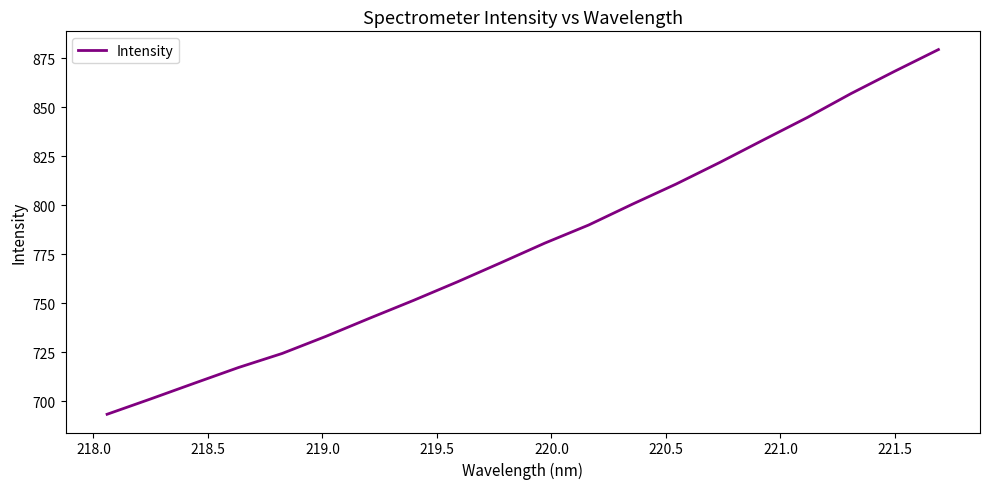

What is the maximum value shown in the chart?

879.5